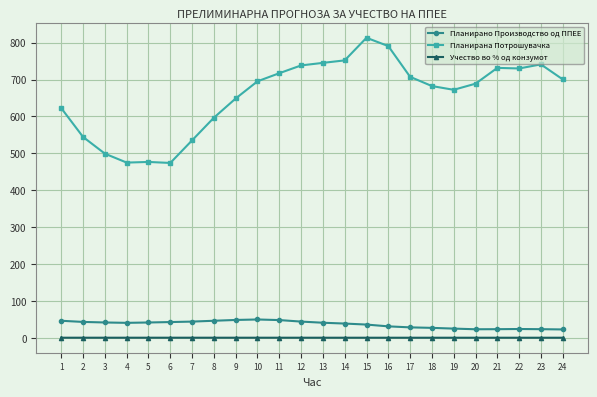

What is the difference between the maximum and minimum values in the Планирана Потрошувачка series?

339.4